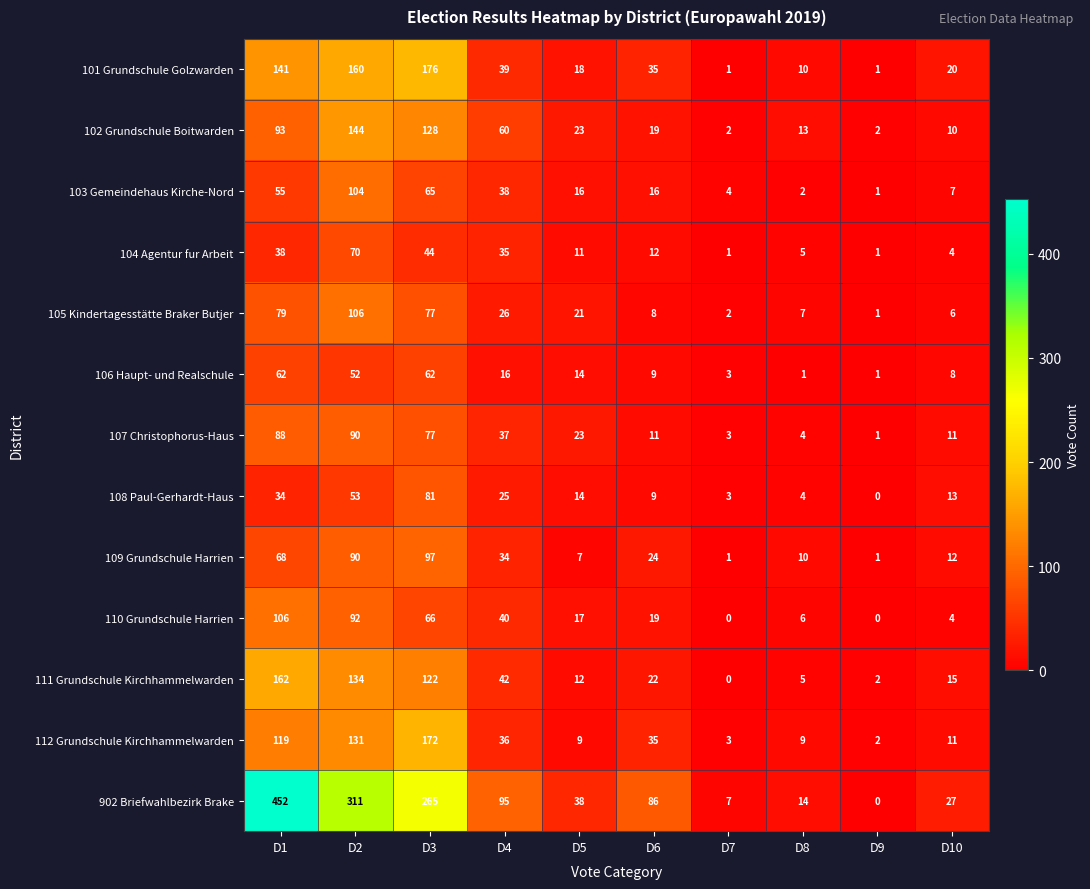

At how many categories does at least one series exceed 431?

1